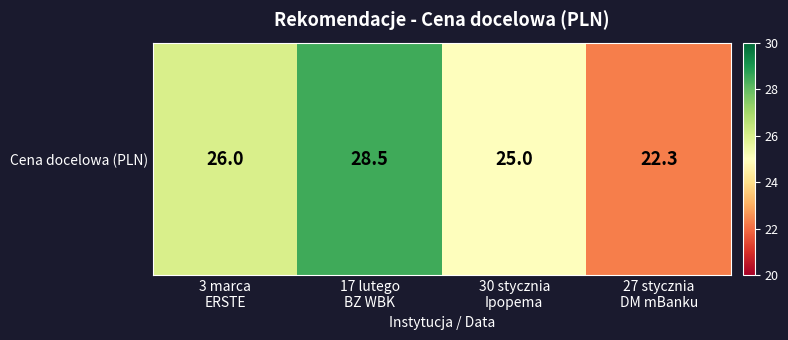

Rank the categories by value from lowest to highest.

27 stycznia
DM mBanku, 30 stycznia
Ipopema, 3 marca
ERSTE, 17 lutego
BZ WBK